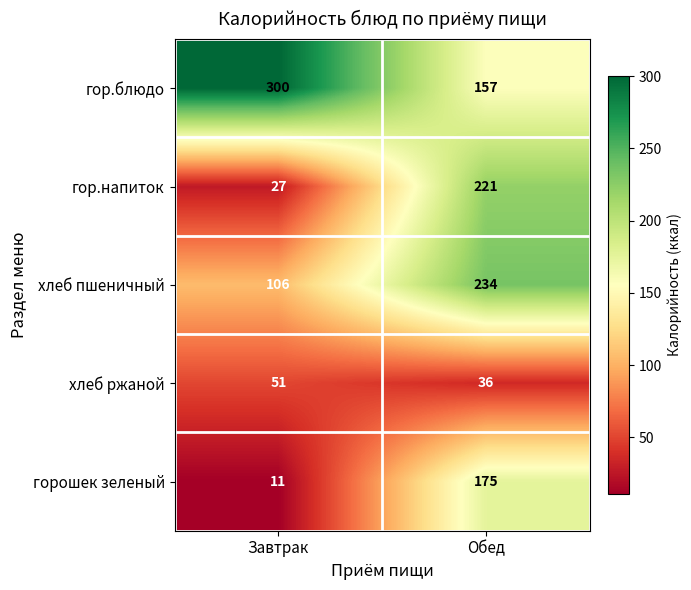

Reading left to right, what are all the values shown in this chart?

гор.блюдо: Завтрак=300	Обед=157
гор.напиток: Завтрак=27	Обед=221
хлеб пшеничный: Завтрак=106	Обед=234
хлеб ржаной: Завтрак=51	Обед=36
горошек зеленый: Завтрак=11	Обед=175